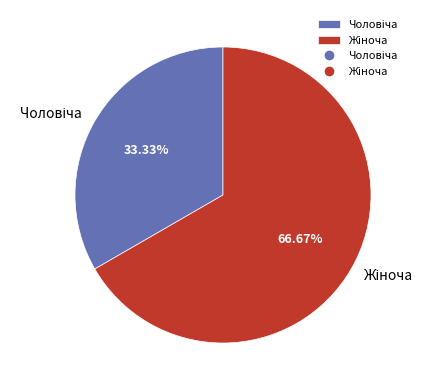

Does any single category account for the majority?

Yes